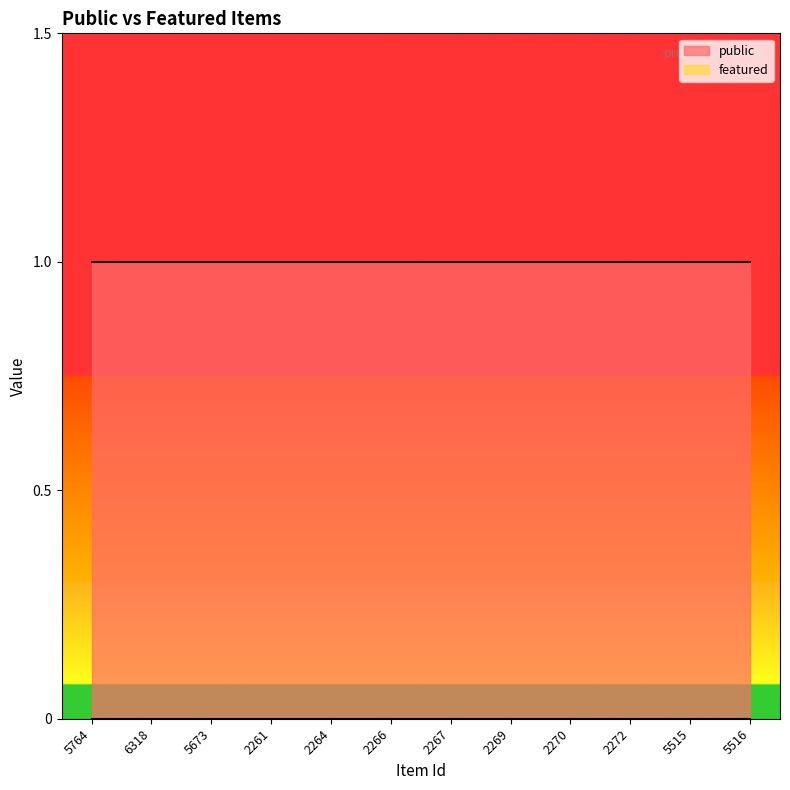

Between 2272 and 5515, which series saw the biggest shift?

public